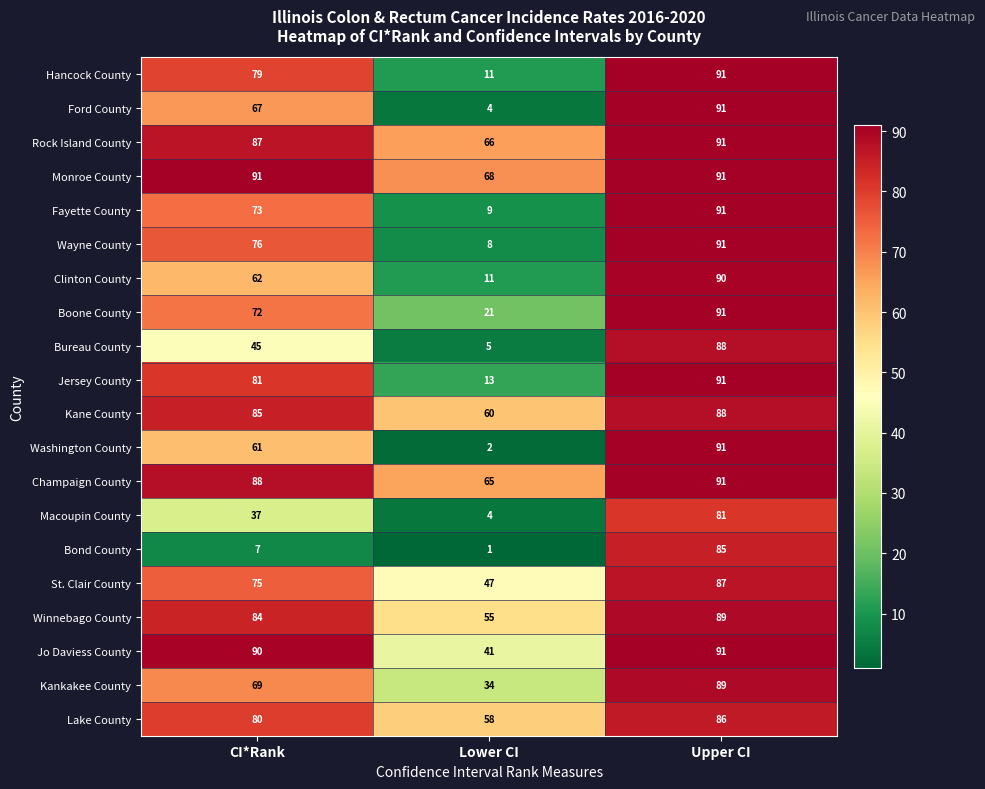

What is the minimum value shown in the chart?

1